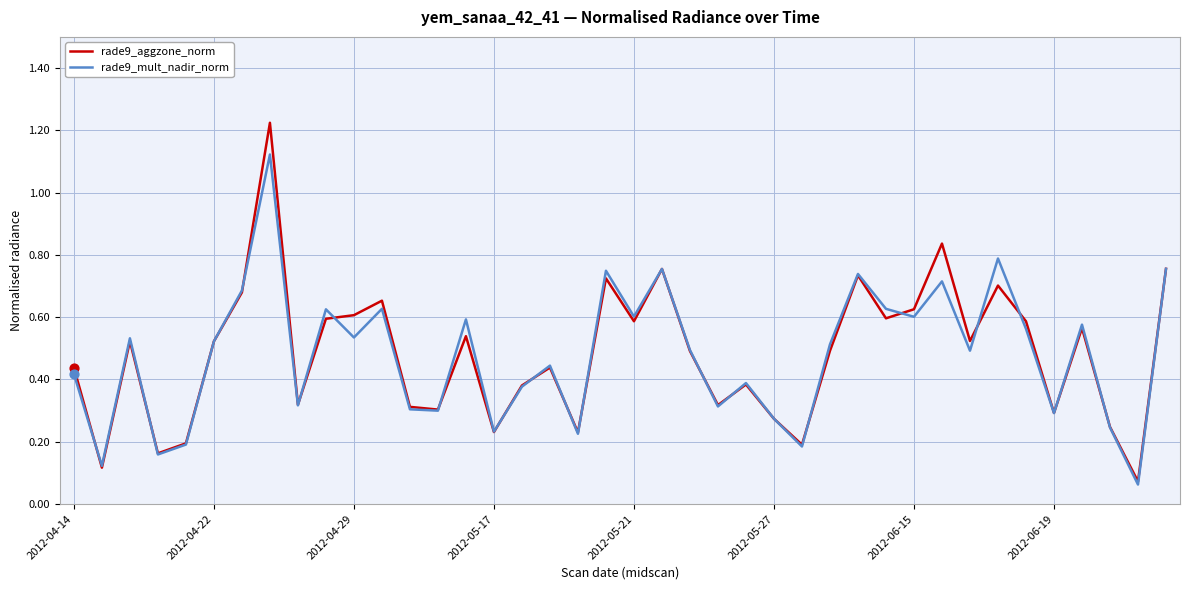

Rank the series by their maximum value, from lowest to highest.

rade9_mult_nadir_norm, rade9_aggzone_norm